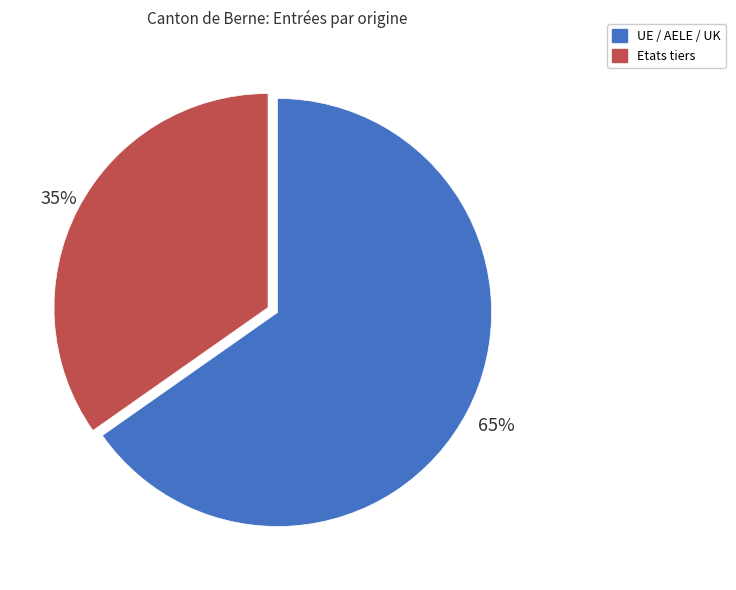

To the nearest percent, what portion does UE / AELE / UK represent?

65%